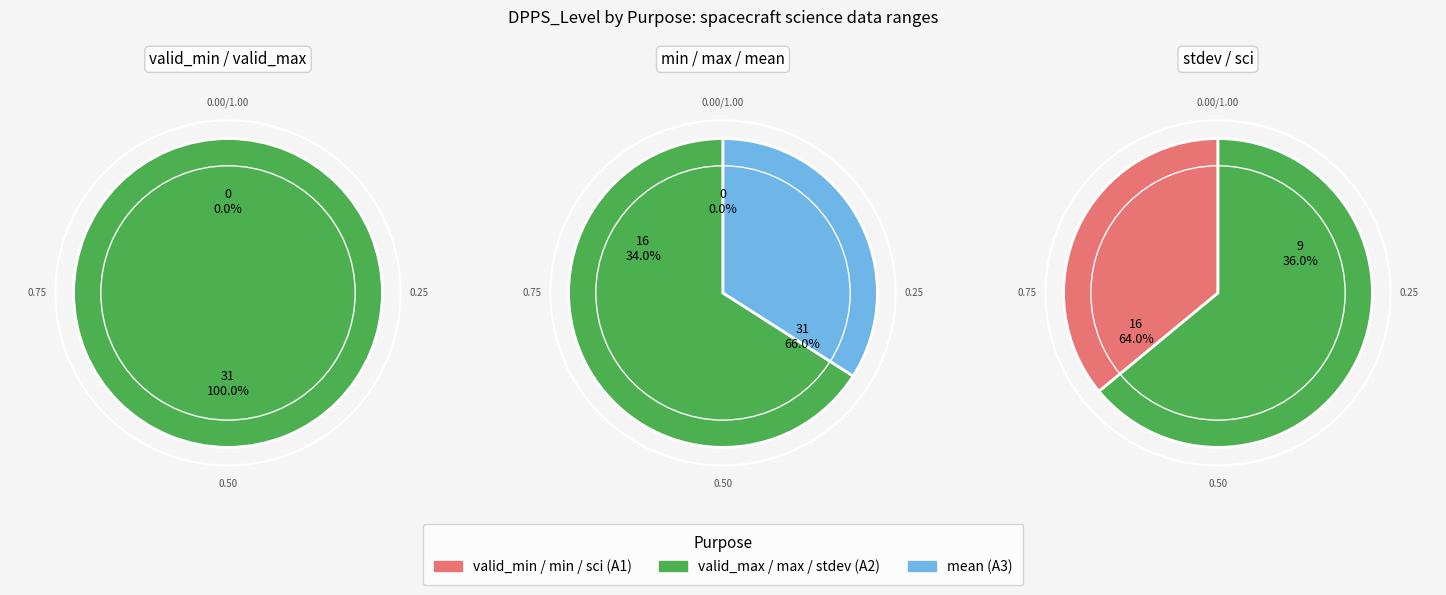

True or false: stdev accounts for 1% of the total.

False